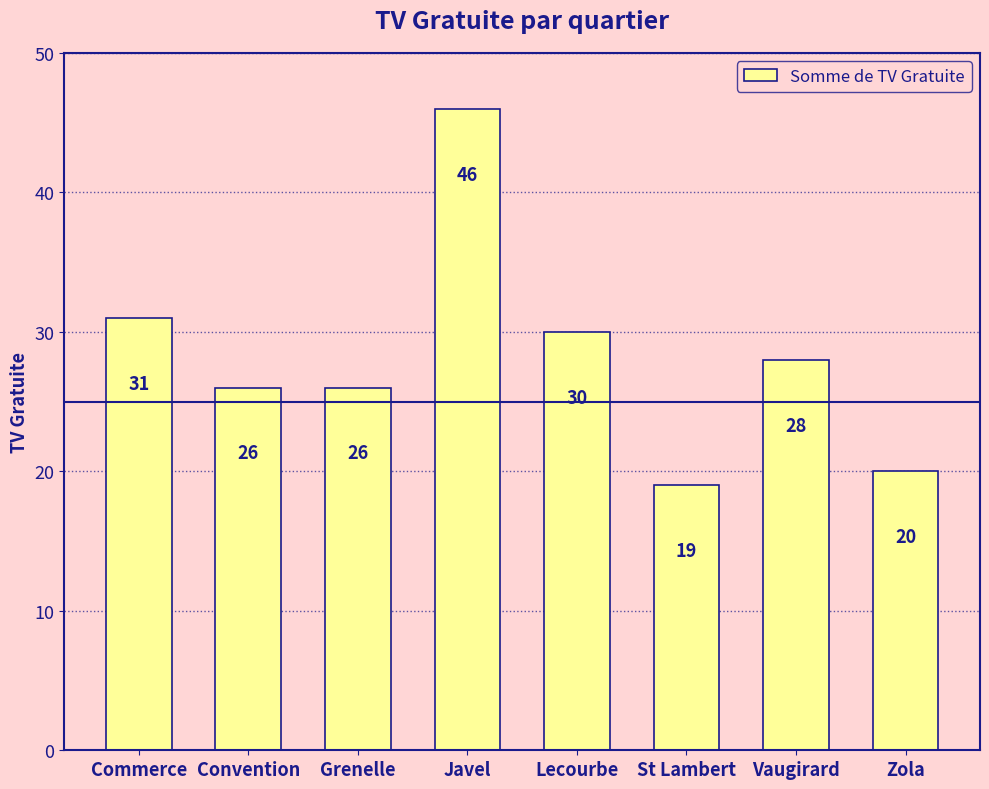

What position from the right is Javel?

5